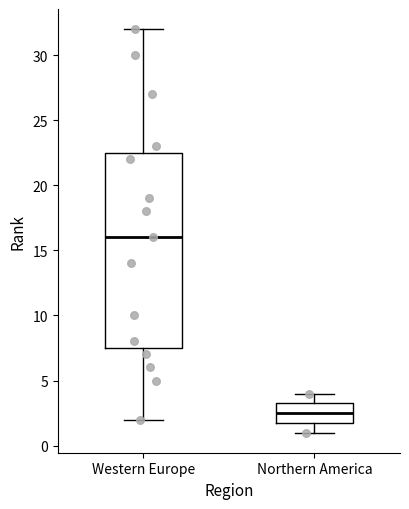

Comparing the boxes themselves (not the whiskers), which one is the tallest?

Western Europe